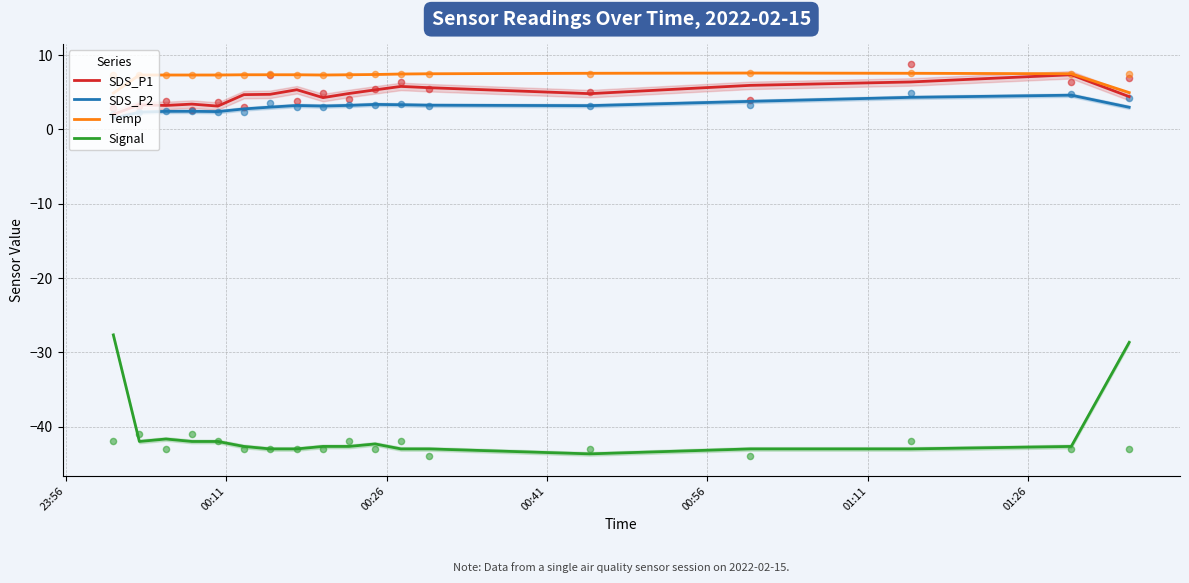

What are all the series names shown in the legend?

SDS_P1, SDS_P2, Temp, Signal